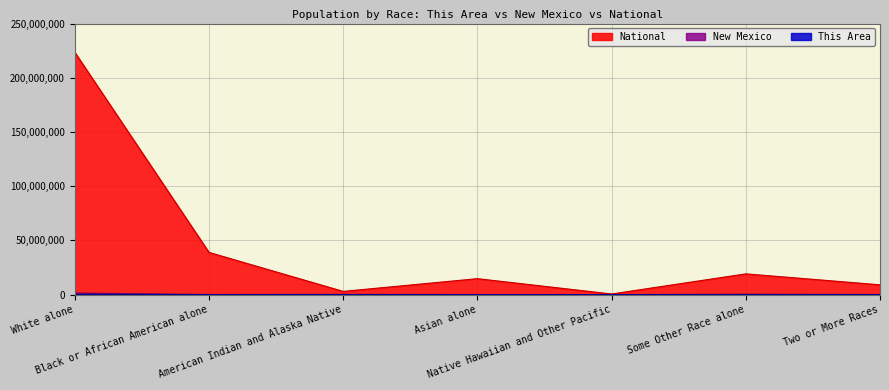

Which series has the largest total across all categories?

National